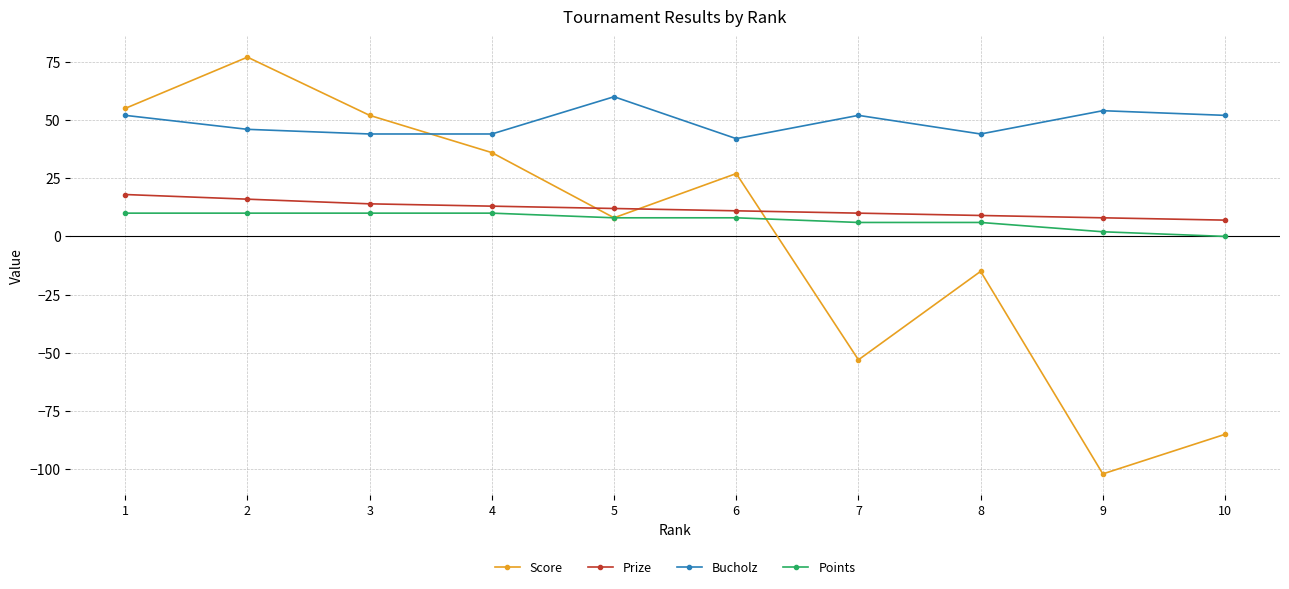

True or false: Prize and Points cross at least once.

False